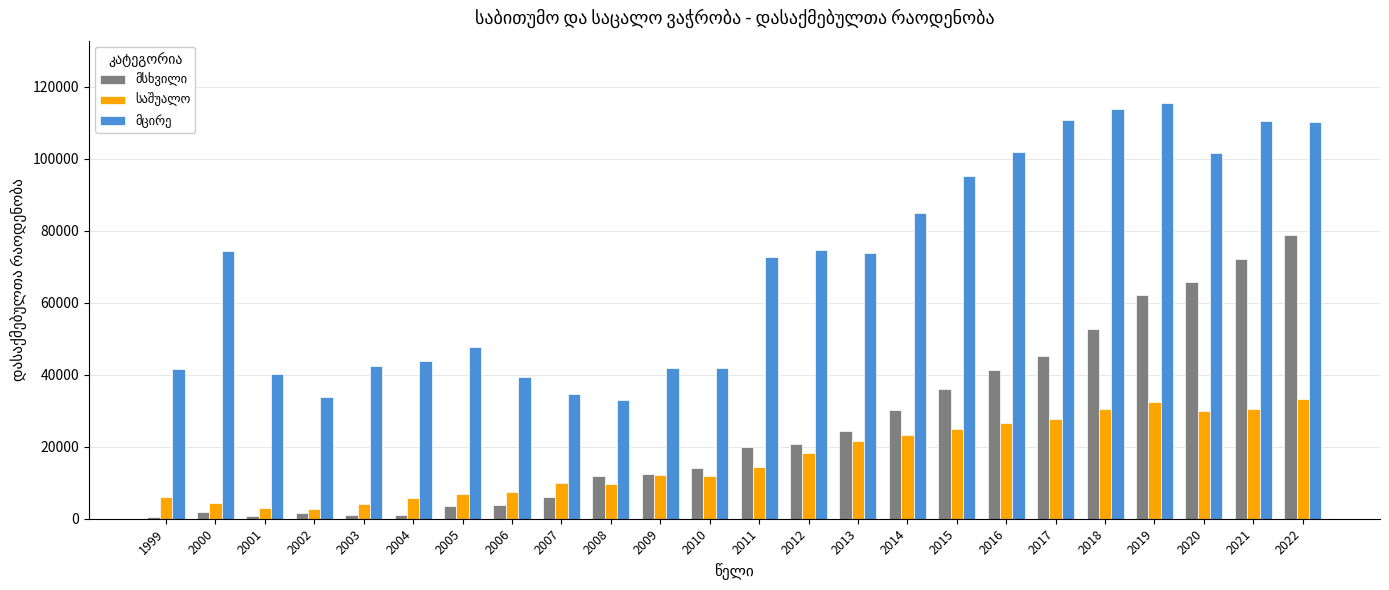

What is the spread (max minus min) of values at 2018?

83293